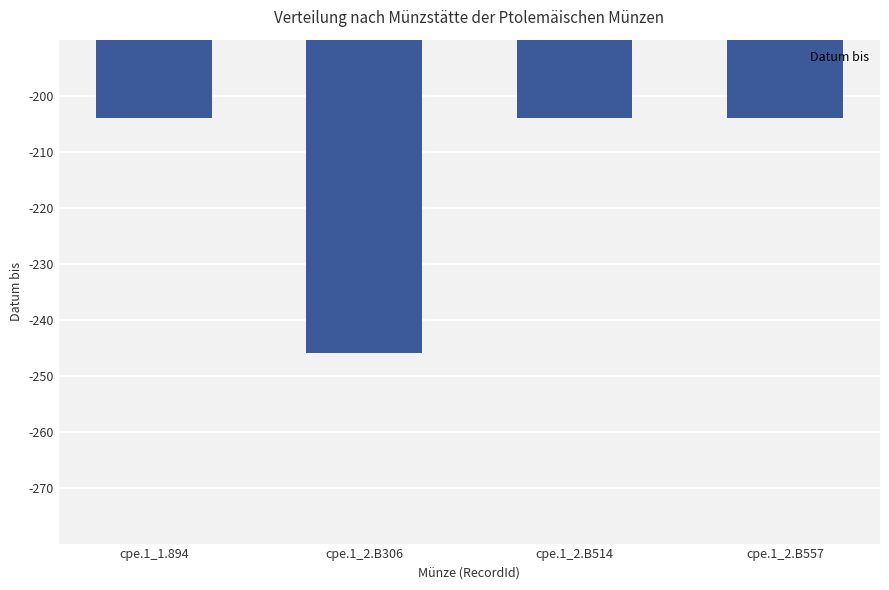

What is the difference between the values at cpe.1_2.B557 and cpe.1_2.B306?

42